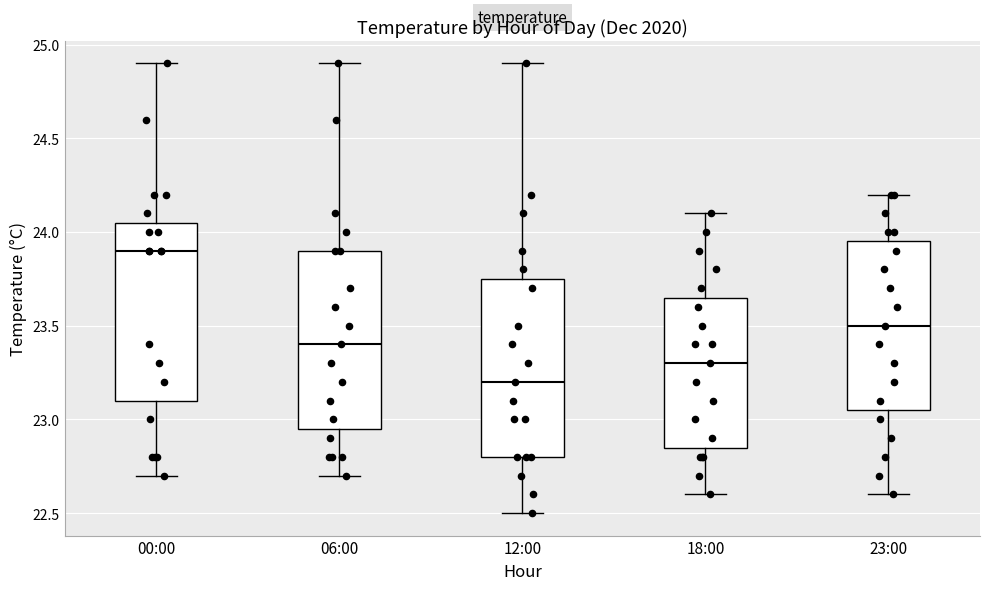

Where is the lower edge of the box for 12:00 on the y-axis? The values are not printed on the chart, so give them approximately, as read against the axis.

22.80